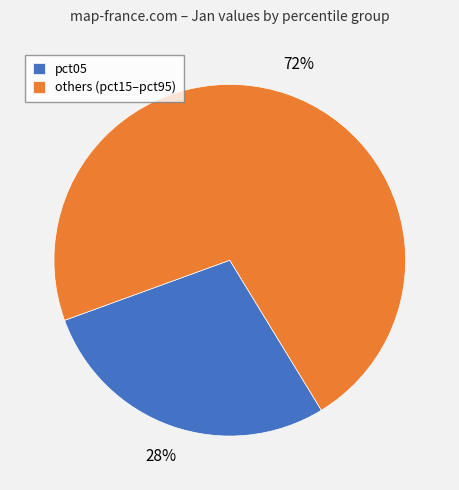

To the nearest percent, what percentage of the pie is pct05?

28%